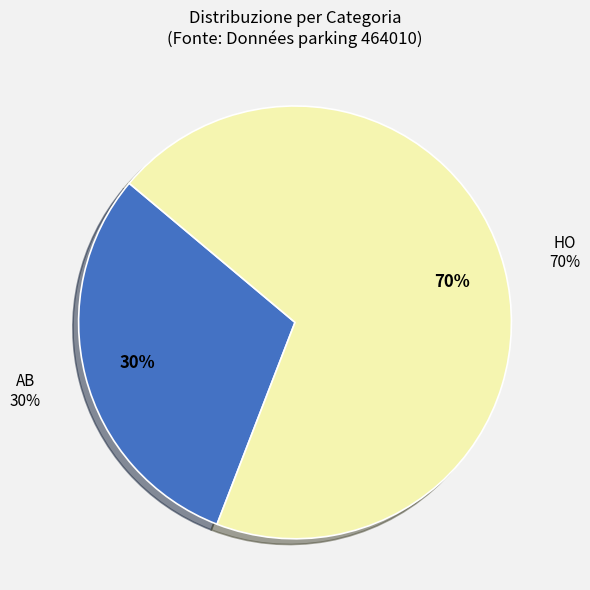

Count the number of slices in the pie.

2